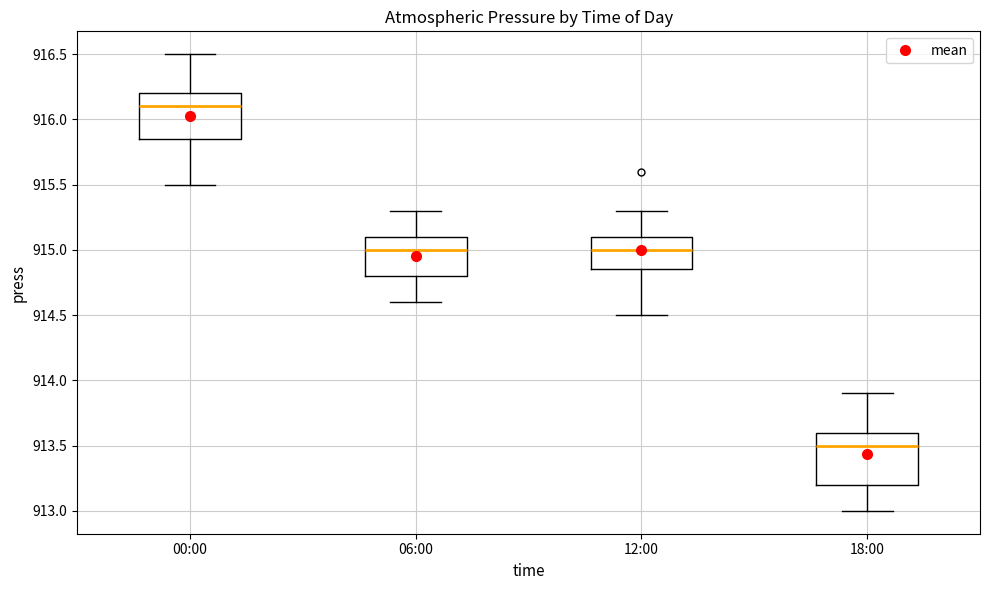

Reading left to right, read every box against the y-axis: the position of its median line, the range the box covers, and the ends of its whiskers. The values are not printed on the chart, so give them approximately, as read against the axis.

00:00: median 916.10, box 915.85 to 916.20, whiskers 915.50 to 916.50
06:00: median 915.00, box 914.80 to 915.10, whiskers 914.60 to 915.30
12:00: median 915.00, box 914.85 to 915.10, whiskers 914.50 to 915.30
18:00: median 913.50, box 913.20 to 913.60, whiskers 913.00 to 913.90